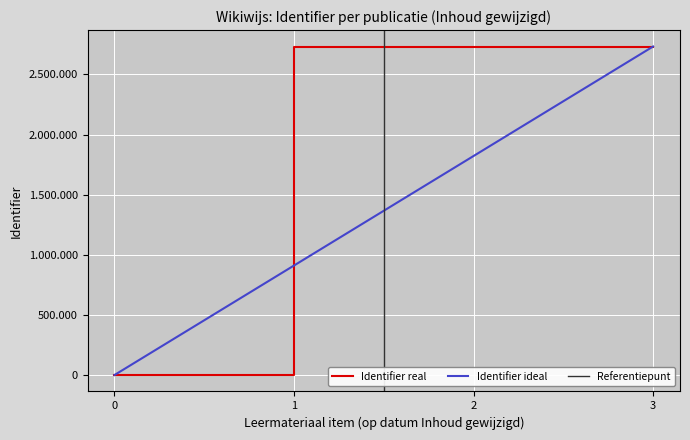

What is the average value?

2049399